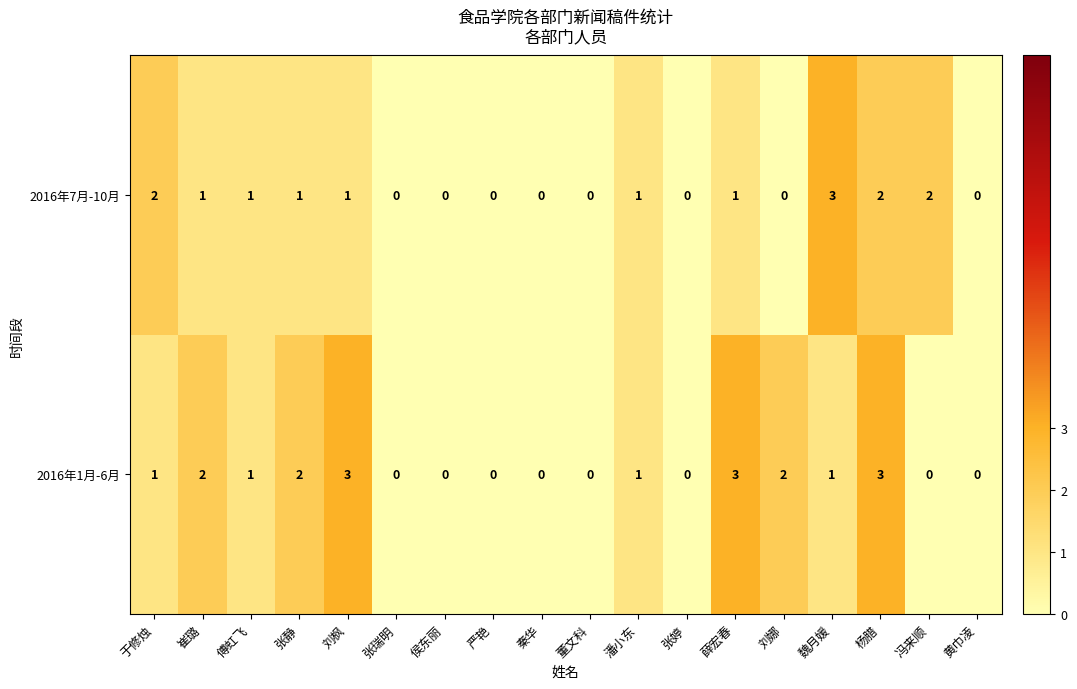

Rank the series by their average value, from highest to lowest.

2016年1月-6月, 2016年7月-10月